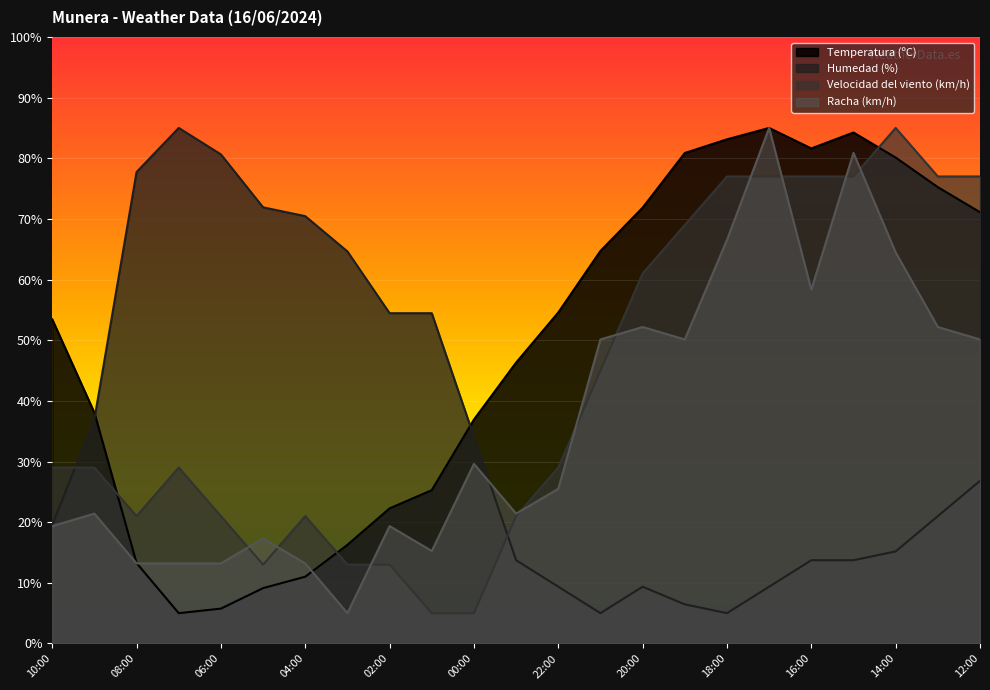

Reading left to right, transcribe all the data shown in this chart.

Temperatura (ºC): 53.5	38.1	13.3	5.0	5.8	9.1	11.0	16.3	22.3	25.3	36.9	46.3	54.6	64.7	71.9	80.9	83.1	85.0	81.6	84.2	80.1	75.2	71.1
Humedad (%): 19.5	37.0	77.7	85.0	80.6	71.9	70.5	64.6	54.5	54.5	34.1	13.7	9.4	5.0	9.4	6.5	5.0	9.4	13.7	13.7	15.2	21.0	26.8
Velocidad del viento (km/h): 29.0	29.0	21.0	29.0	21.0	13.0	21.0	13.0	13.0	5.0	5.0	21.0	29.0	45.0	61.0	69.0	77.0	77.0	77.0	77.0	85.0	77.0	77.0
Racha (km/h): 19.4	21.4	13.2	13.2	13.2	17.3	13.2	5.0	19.4	15.3	29.6	21.4	25.5	50.1	52.2	50.1	66.5	85.0	58.3	80.9	64.5	52.2	50.1